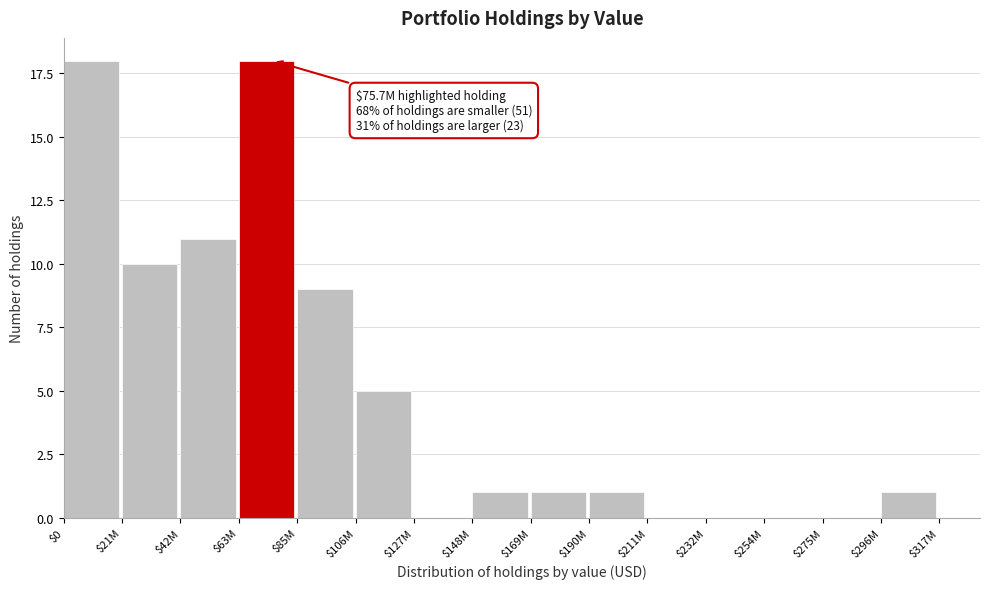

Is it true that the value at $21M is 10?

True